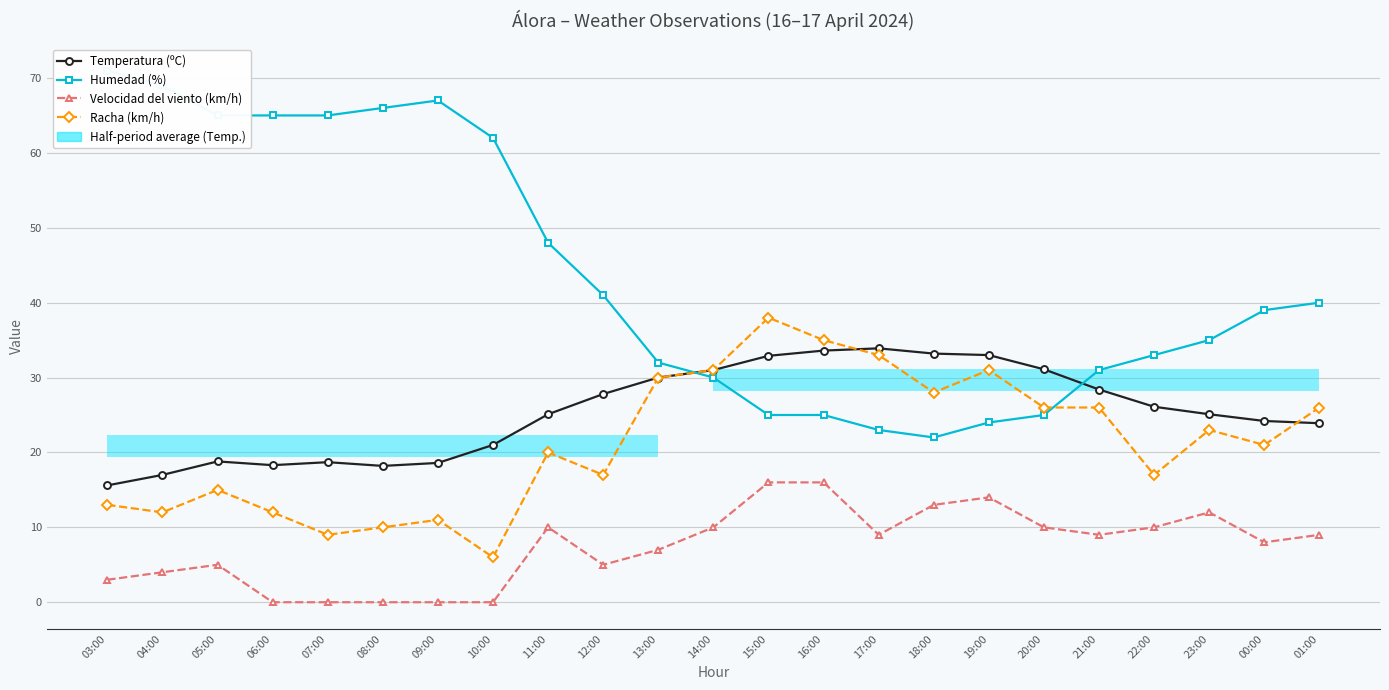

True or false: Temperatura (ºC) and Humedad (%) intersect in this chart.

True